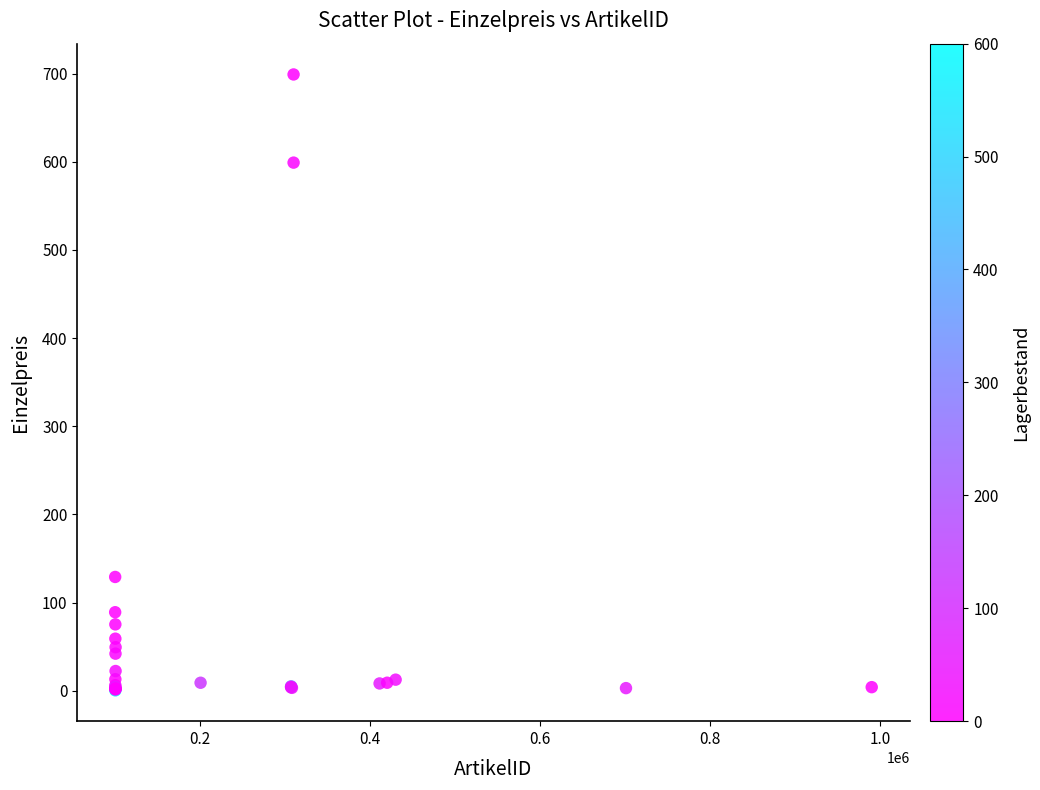

What Y value in the scatter plot is closest to 349?

129.0